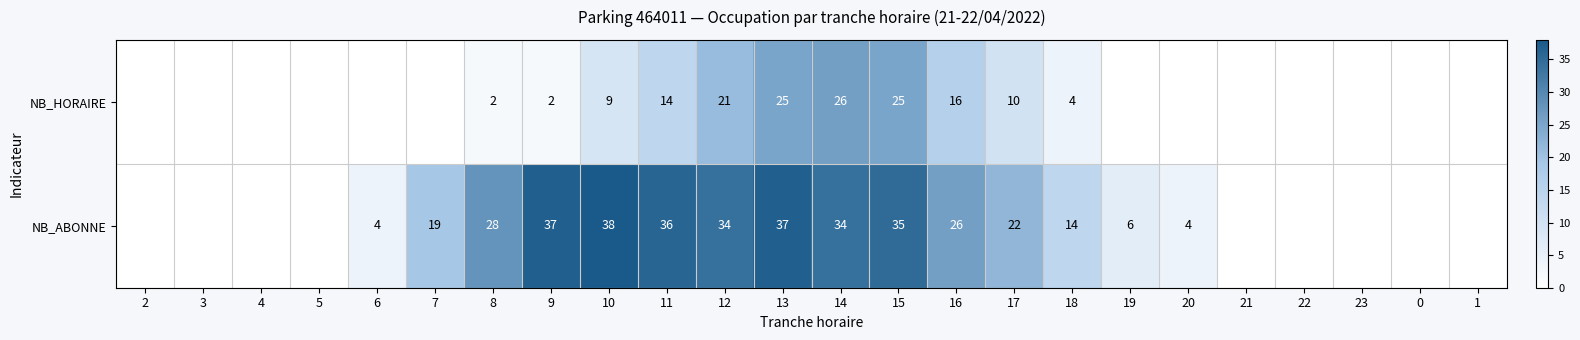

The NB_ABONNE series shows 5 at 6. True or false?

False